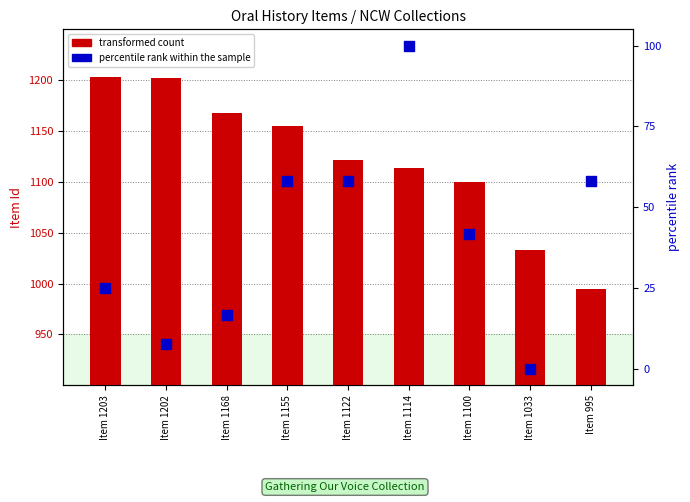

What is the total value across all series at Item 1155?

1213.0